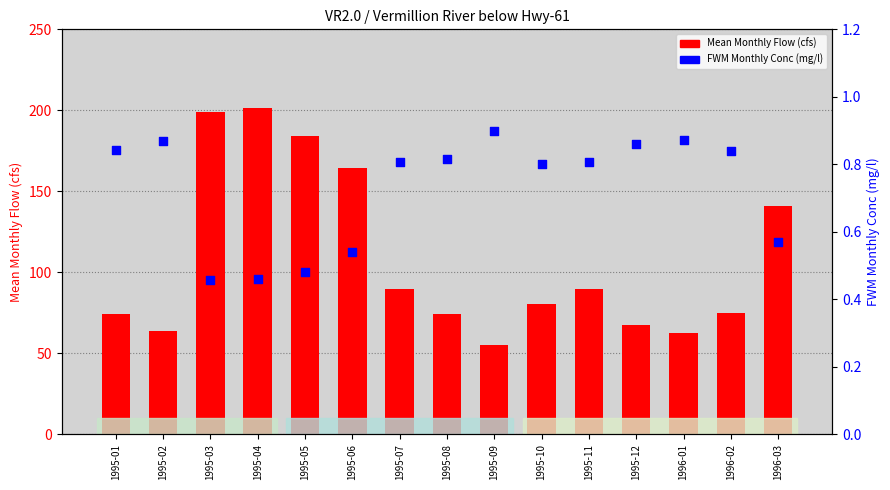

Which series has the largest total across all categories?

Mean Monthly Flow (cfs)